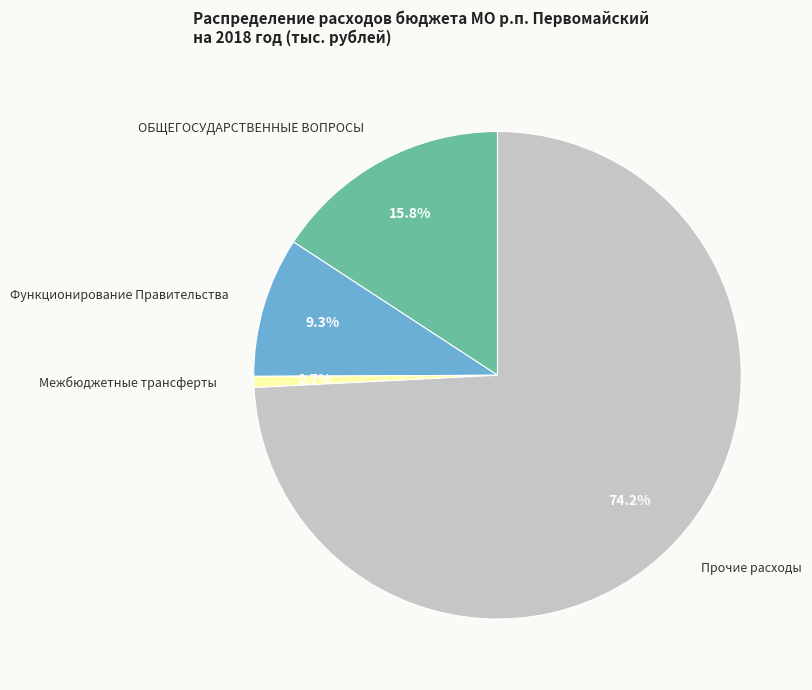

Do Функционирование Правительства and Межбюджетные трансферты together represent more than half of the pie?

No